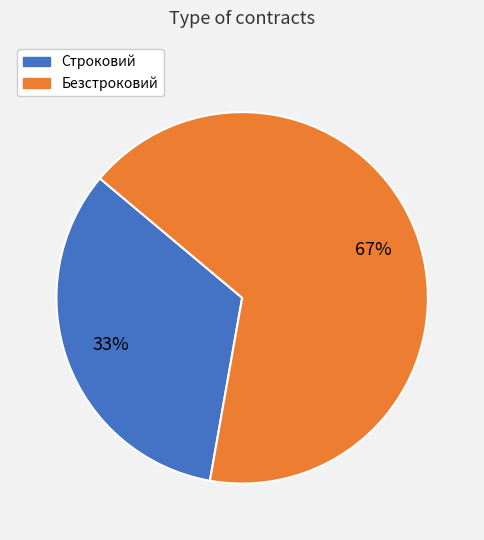

Is it true that Безстроковий is 61% of the pie?

False